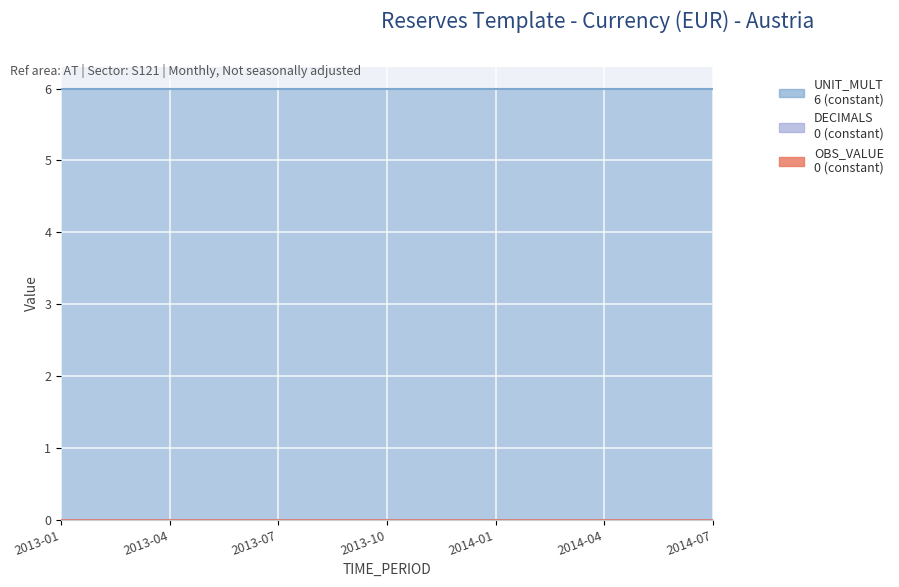

True or false: DECIMALS and UNIT_MULT cross at least once.

False